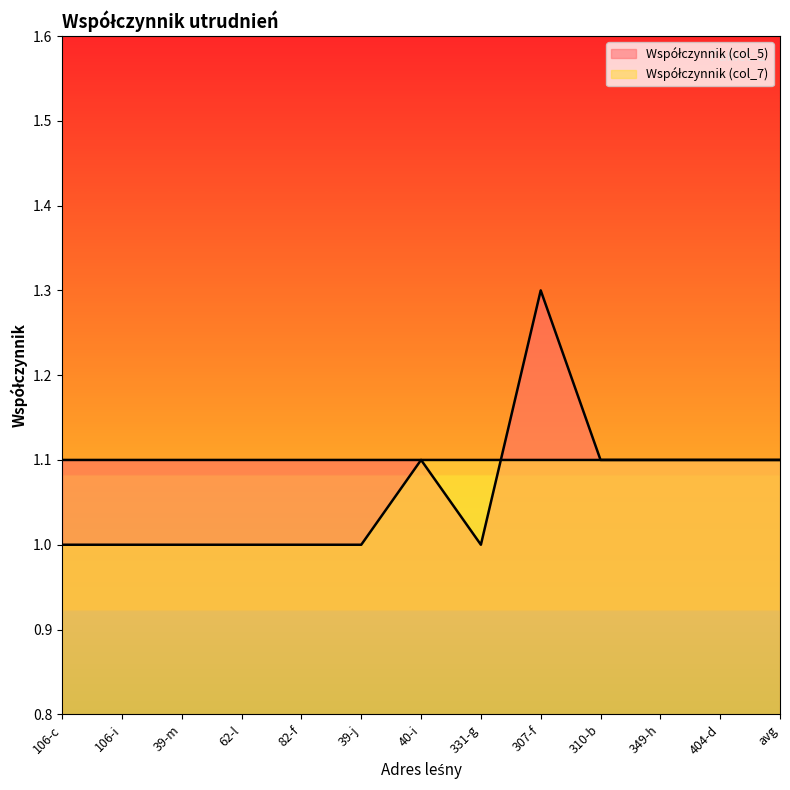

What is the difference between the maximum and minimum values in the Współczynnik (col_5) series?

0.3